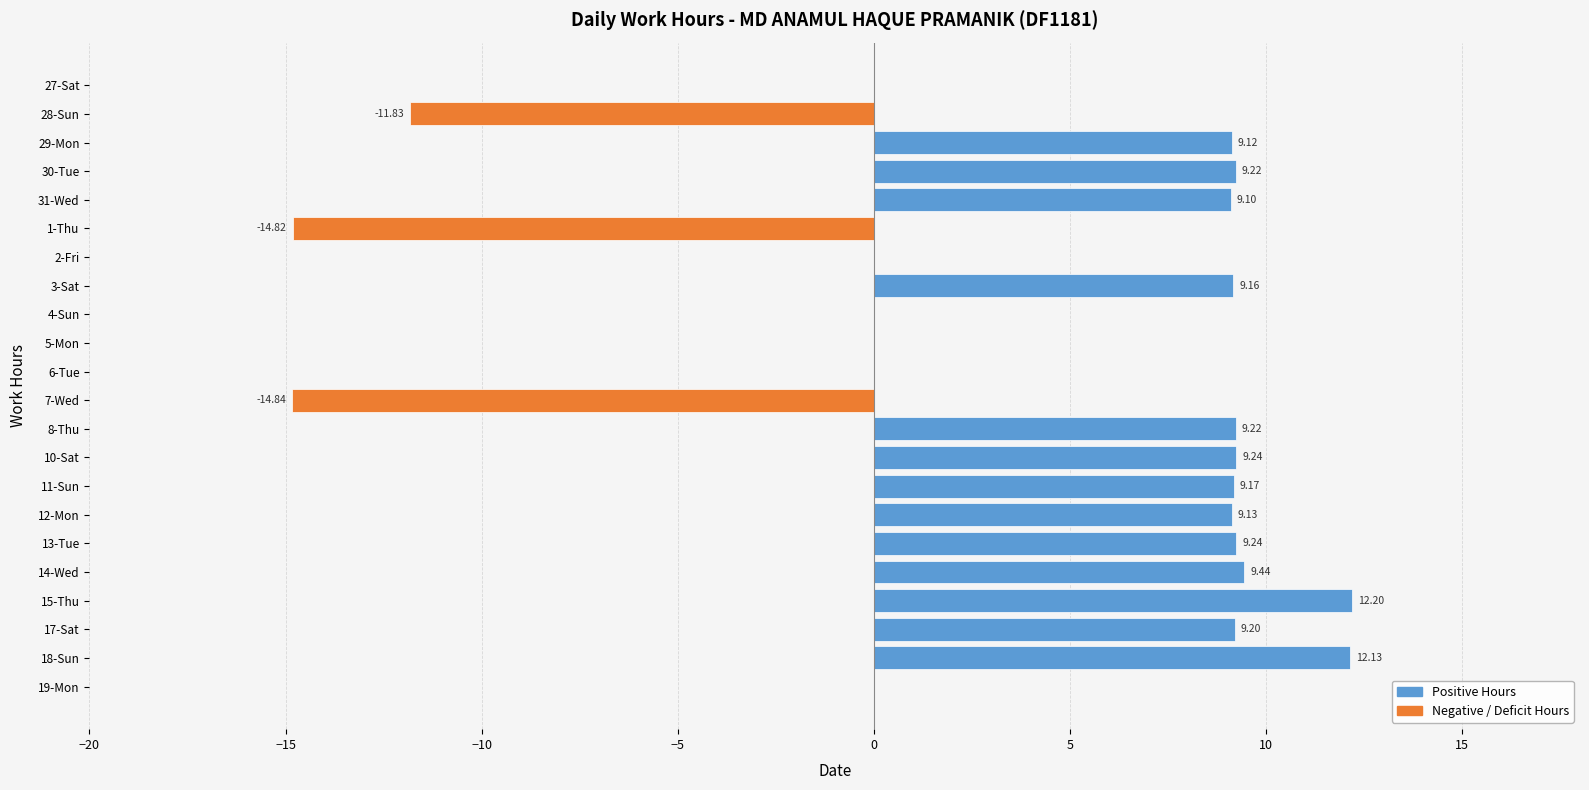

How many values exceed 9?

13